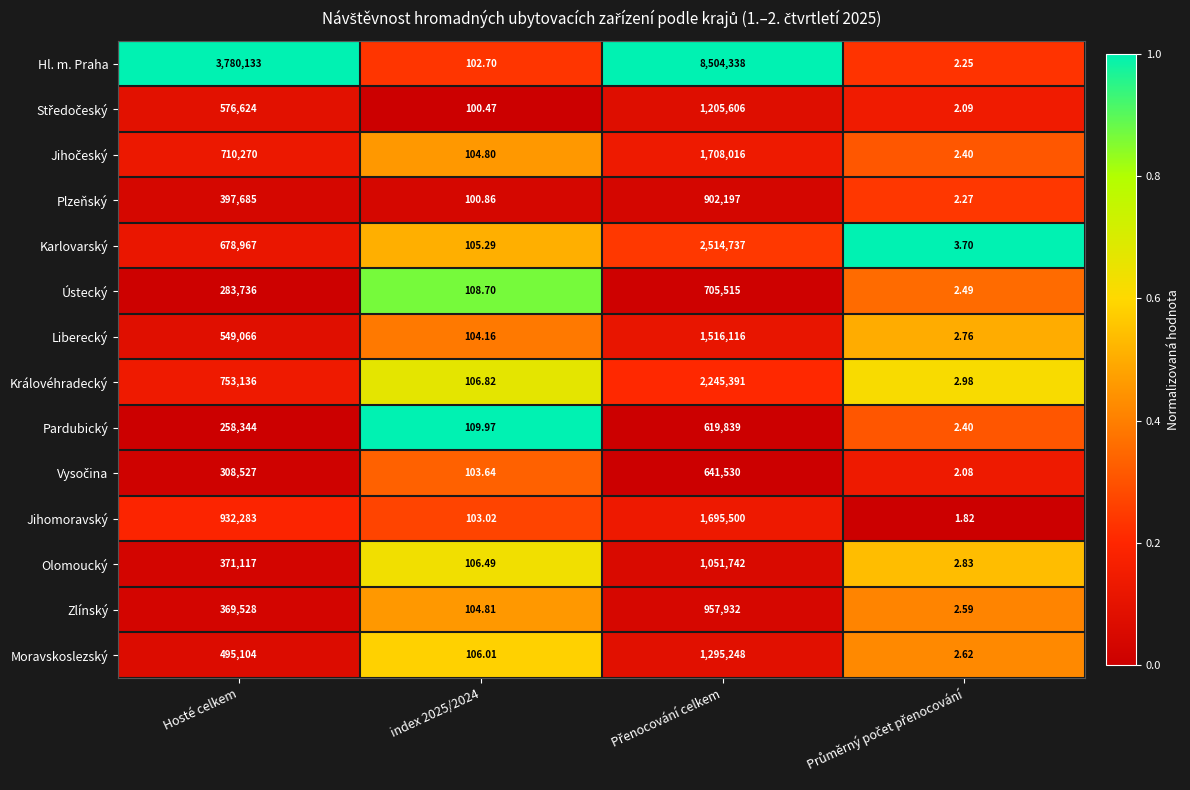

How many categories are shown in the chart?

4